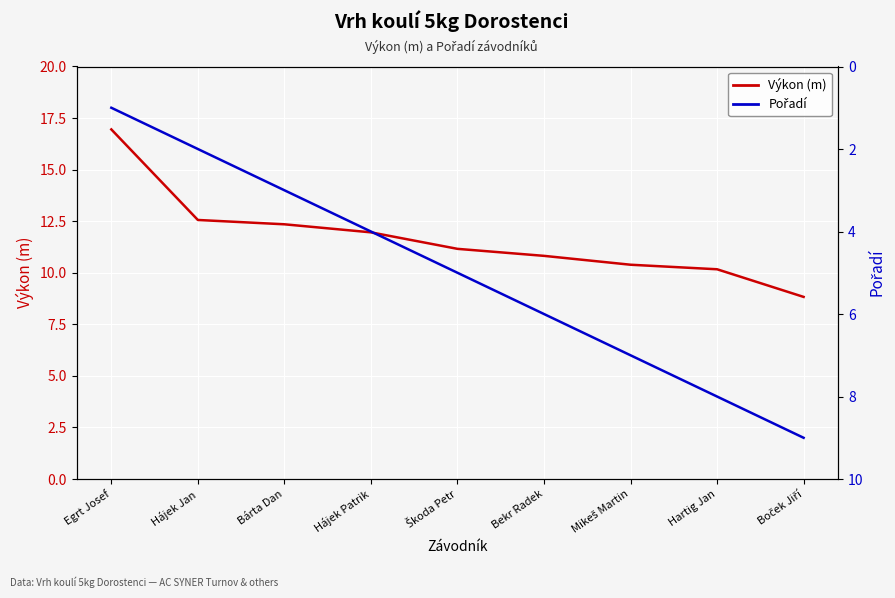

At which label is Výkon (m) closest to 12?

Hájek Patrik